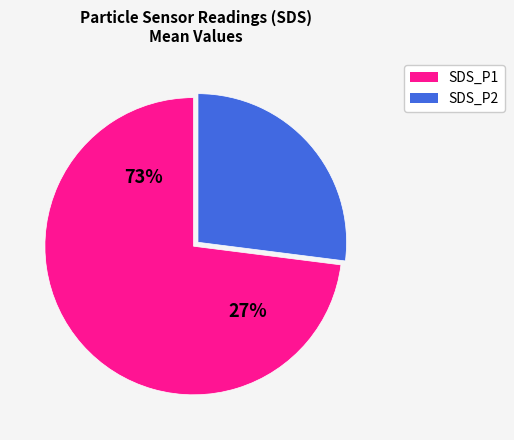

What percentage is NOT represented by SDS_P1?

28.4%